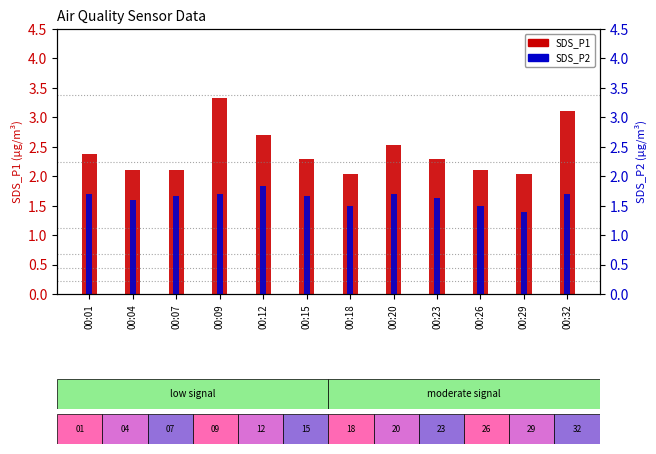

Rank the series by their maximum value, from highest to lowest.

SDS_P1, SDS_P2